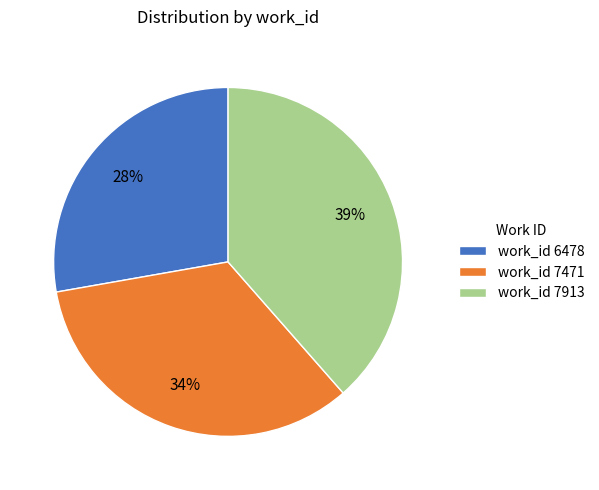

True or false: work_id 7913 accounts for 24% of the total.

False